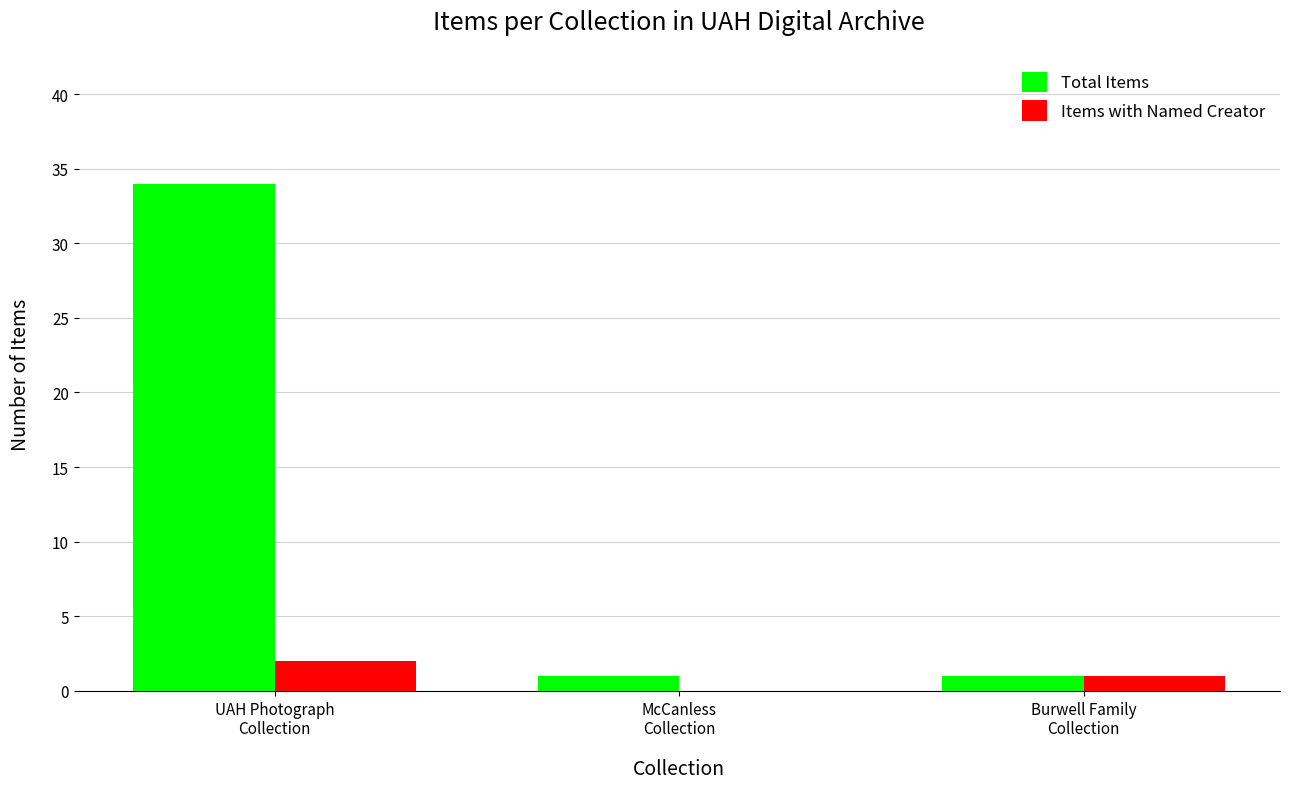

What is the average value of the Items with Named Creator series?

1